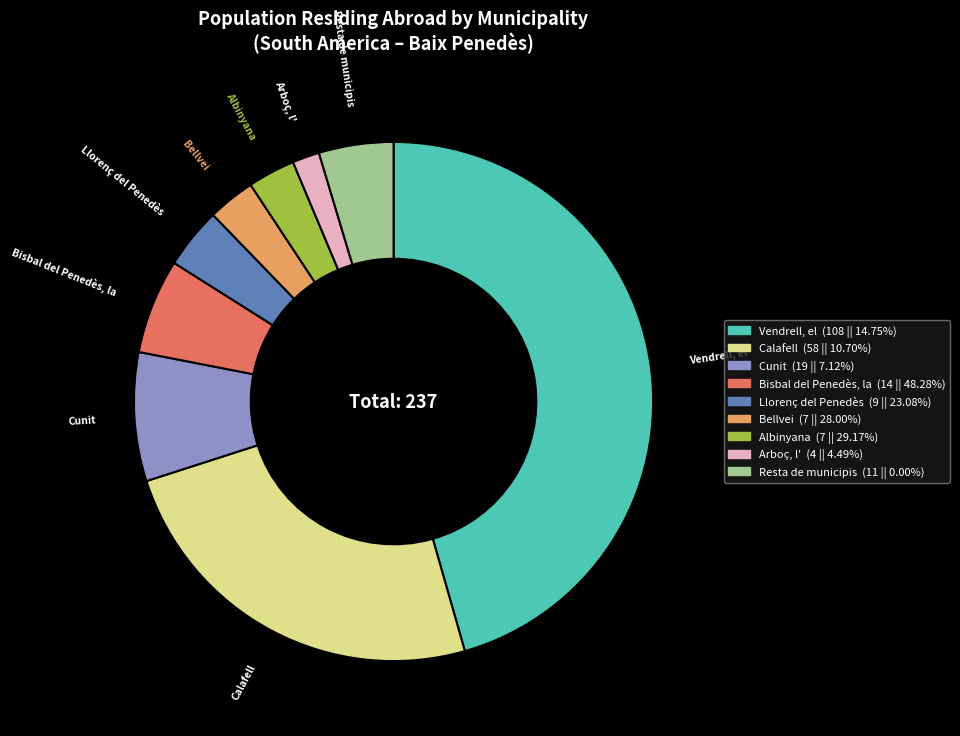

Between Albinyana and Cunit, which is larger?

Cunit